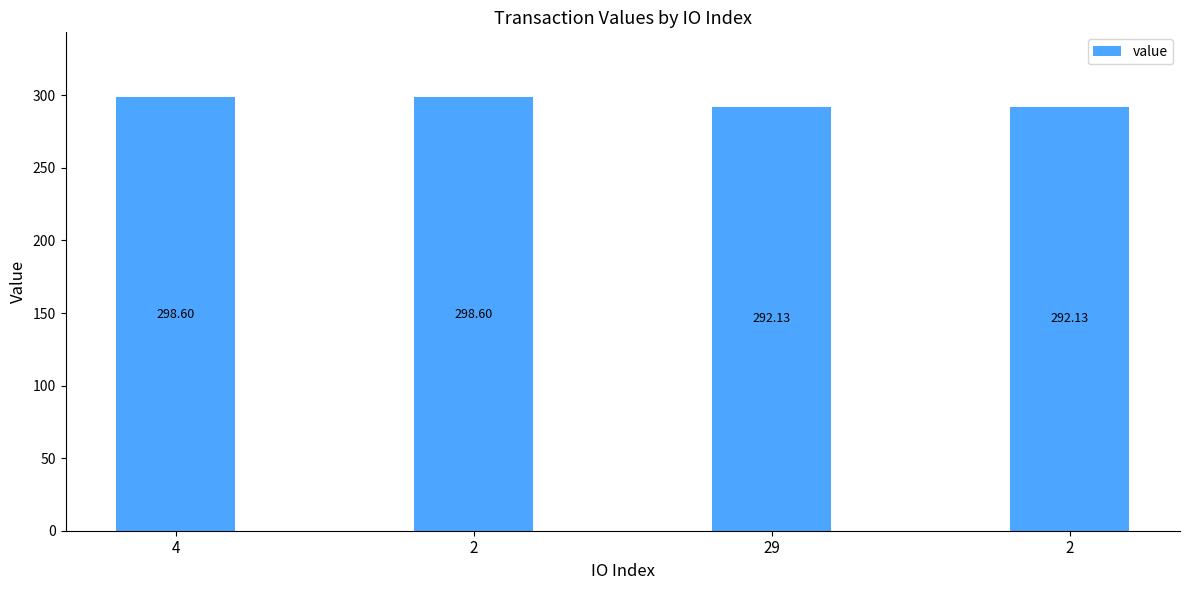

At which label does the data first exceed 298?

4